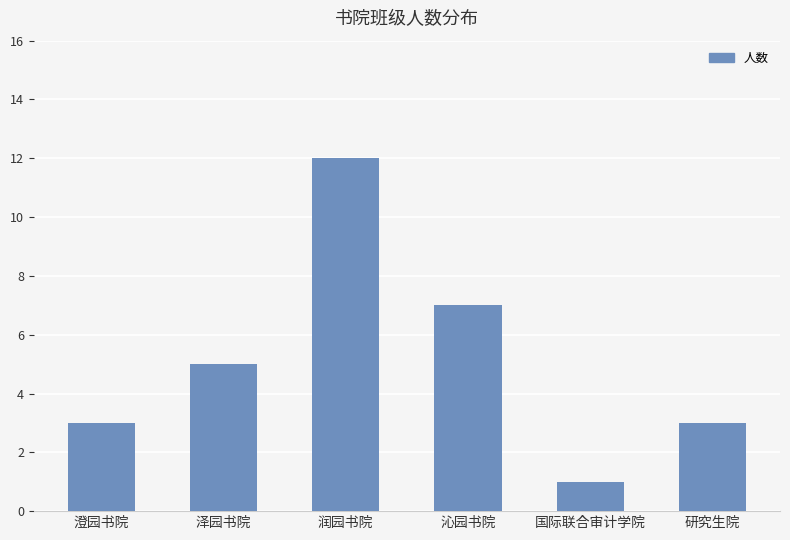

What is the difference between the maximum and second lowest values?

9